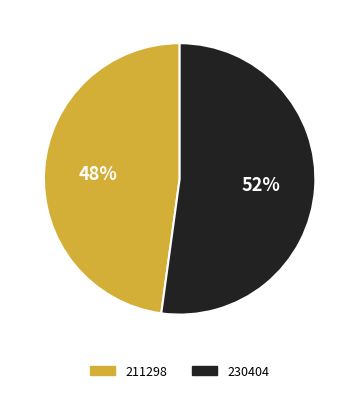

To the nearest percent, what is the average slice percentage?

50%